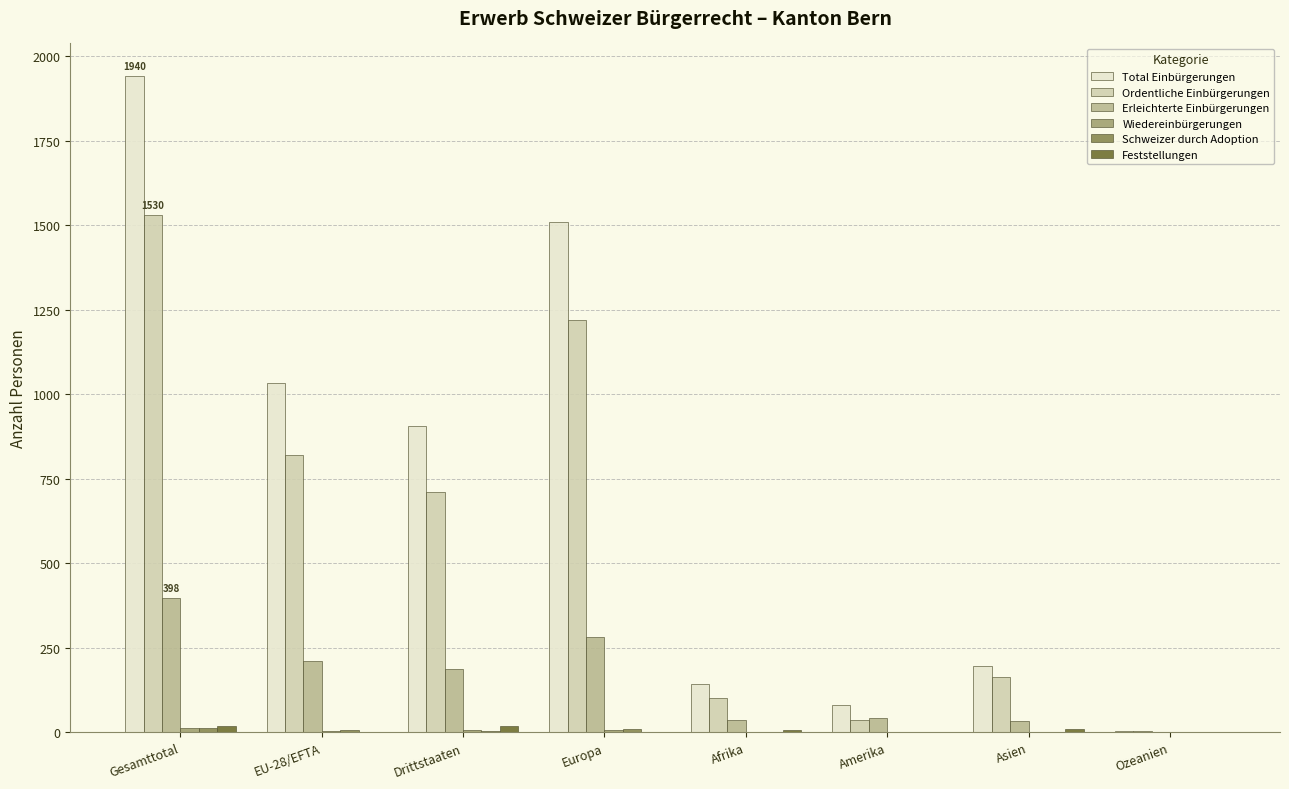

Which category has the highest value across all series?

Gesamttotal